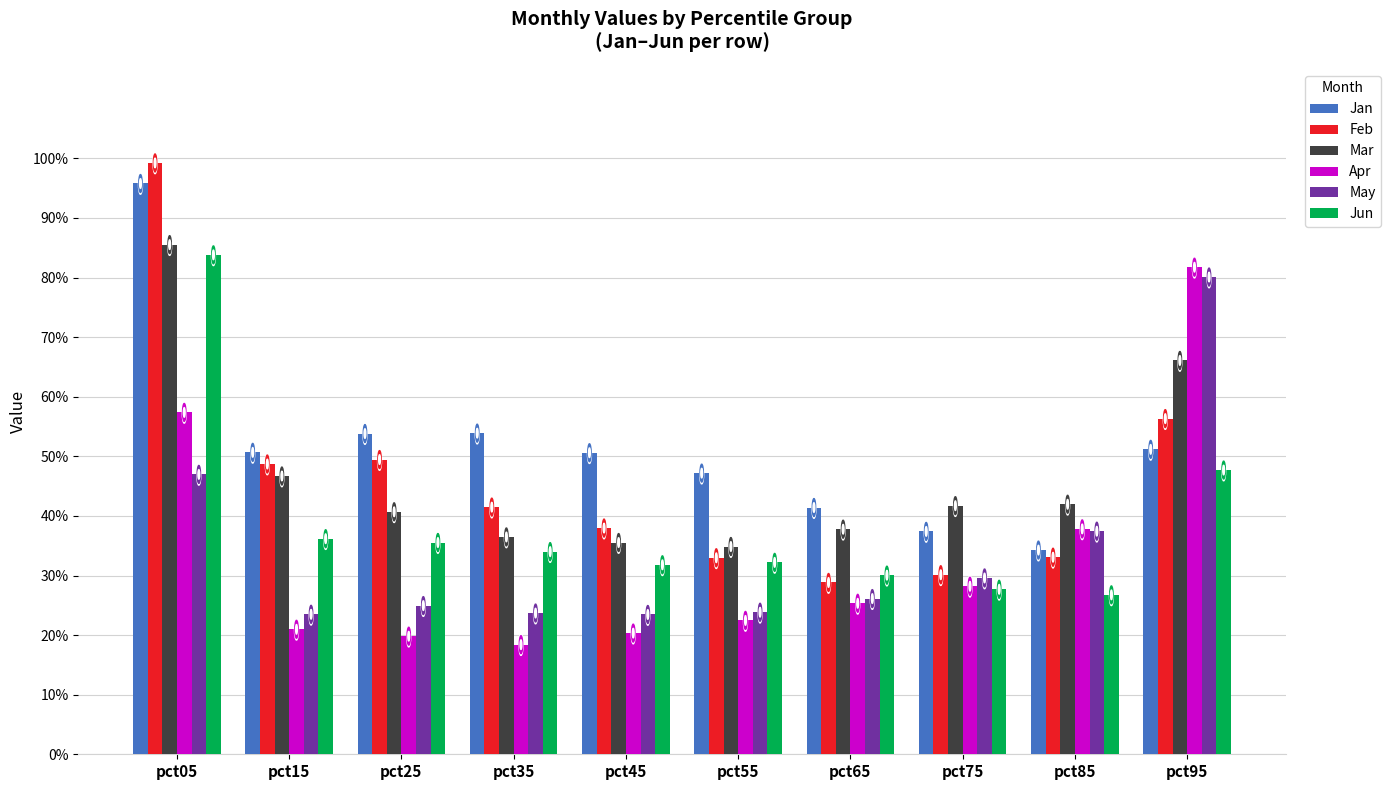

What is the minimum value for Jun?

0.3